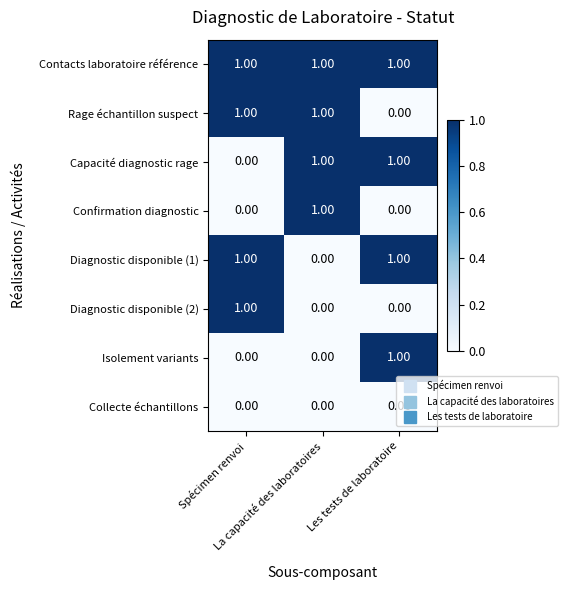

Which series has the largest total across all categories?

Contacts laboratoire référence